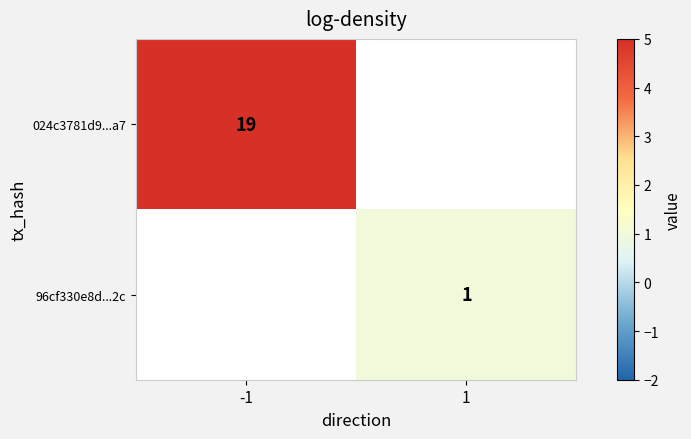

Is it true that 96cf330e8d...2c equals 0.7 at 1?

False